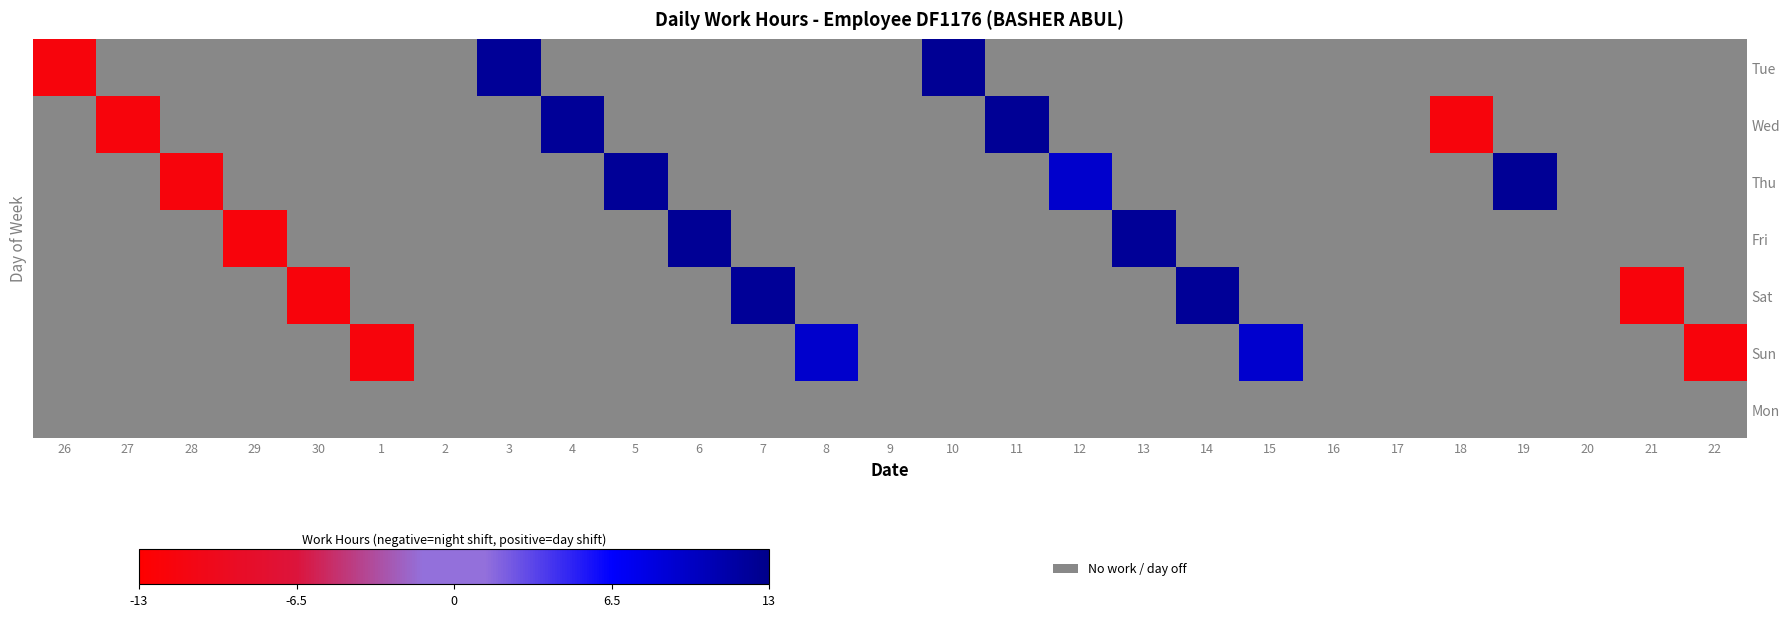

At which category does the chart reach its minimum across all series?

29